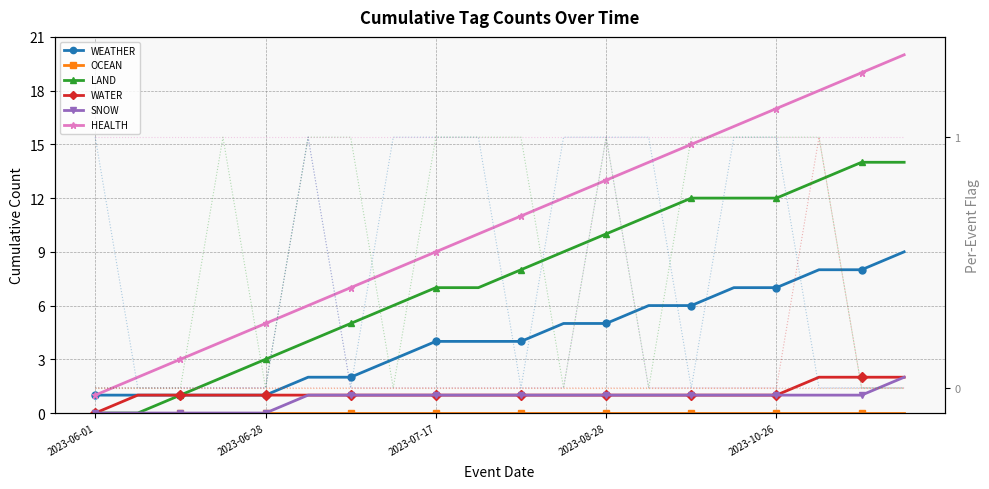

Which category has the highest value in the WATER series?

2023-11-03